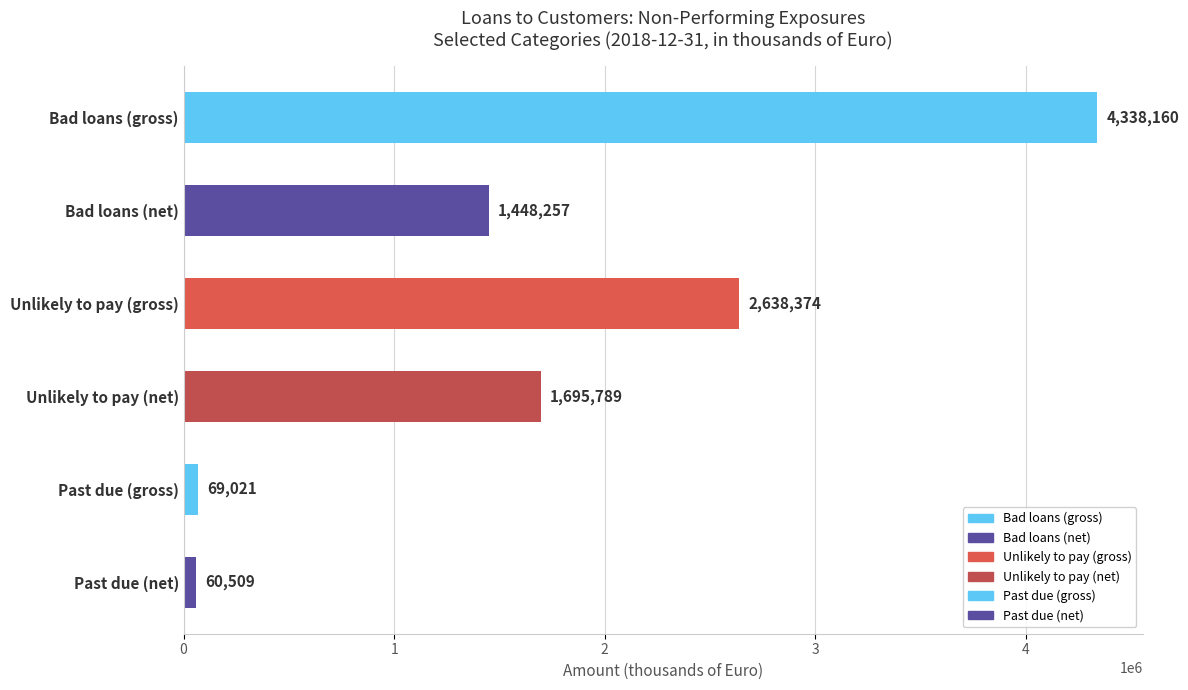

What is the value of the 2nd bar from the top?

1448257